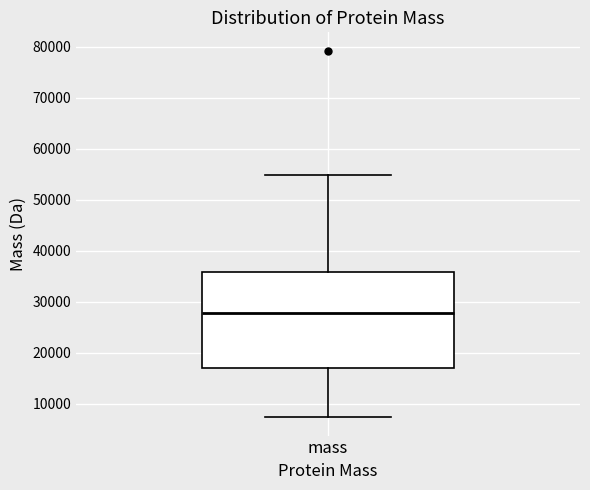

Transcribe this box plot: give where the median line is, the range the box spans, and where the two whiskers end, as read against the y-axis. The values are not printed on the chart, so give them approximately, as read against the axis.

median 28000, box 17000 to 36000, whiskers 7000 to 55000